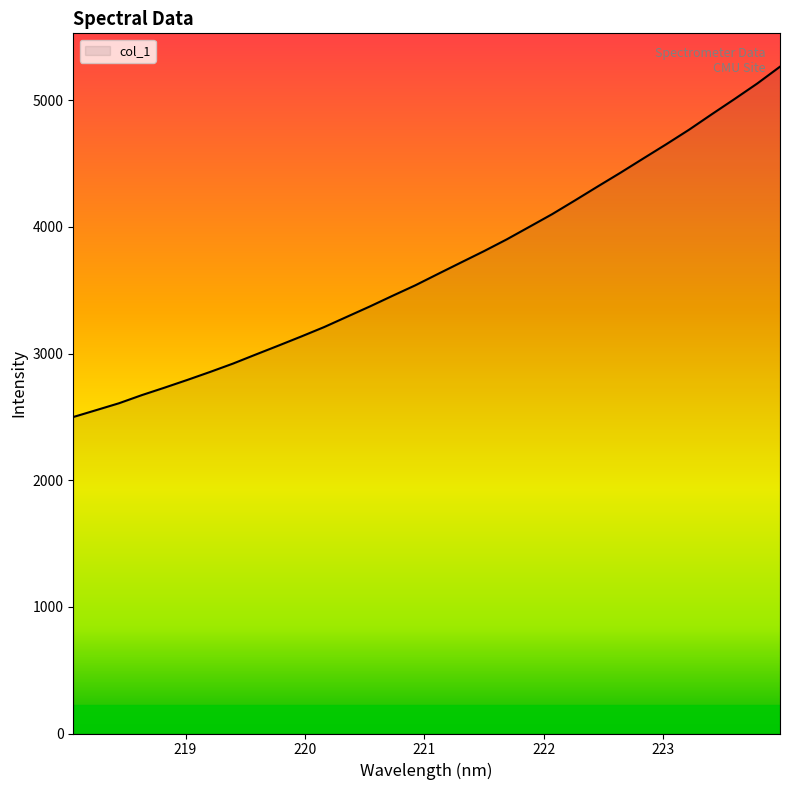

Reading left to right, transcribe all the data shown in this chart.

2499.0	2553.0	2607.5	2671.6	2730.9	2792.0	2855.2	2920.9	2992.6	3063.4	3135.4	3209.6	3290.9	3372.0	3456.6	3539.5	3629.8	3719.3	3808.2	3901.2	4001.0	4101.1	4209.5	4319.7	4428.4	4540.7	4652.2	4766.8	4889.2	5009.3	5132.2	5265.2